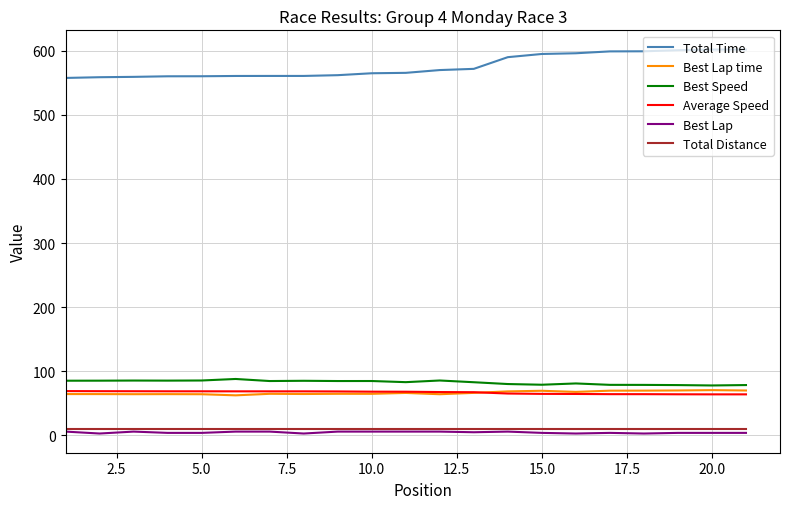

What is the smallest value displayed?

3.0